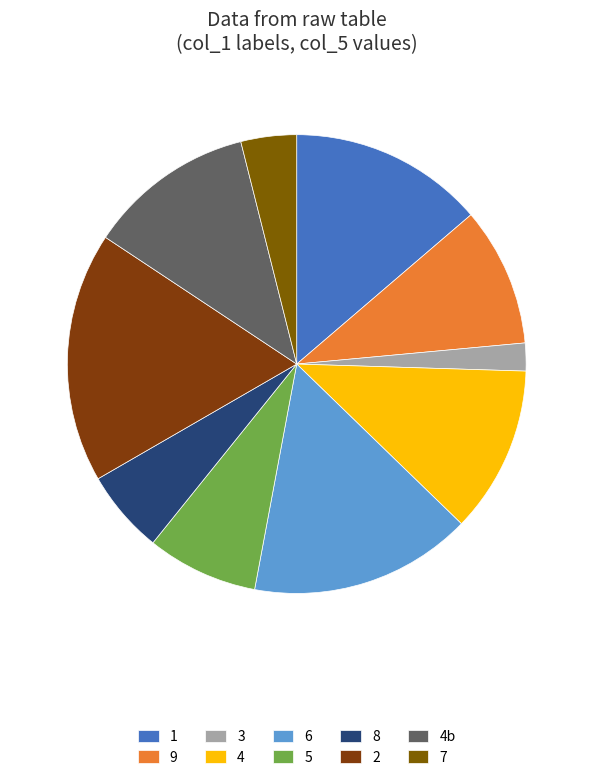

How many segments does this pie chart have?

10